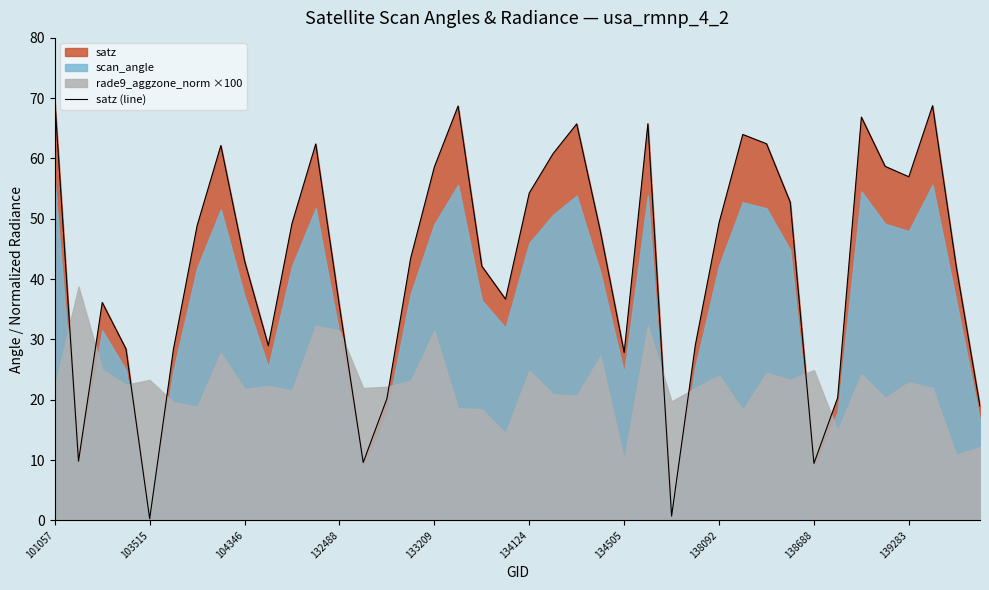

Where does the satz (line) series first go above 47?

101057